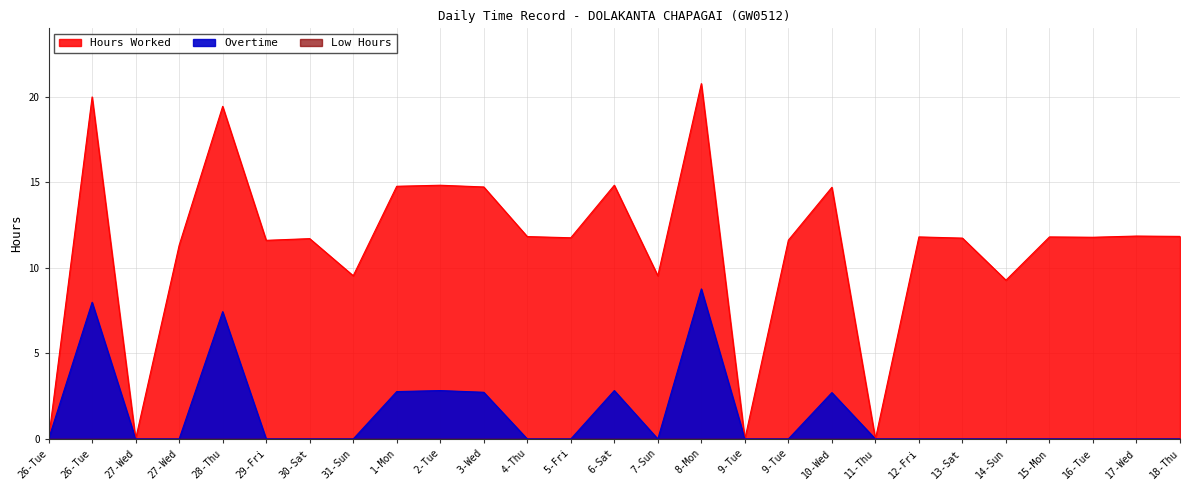

Rank the series at 6-Sat from lowest to highest value.

Overtime, Hours Worked